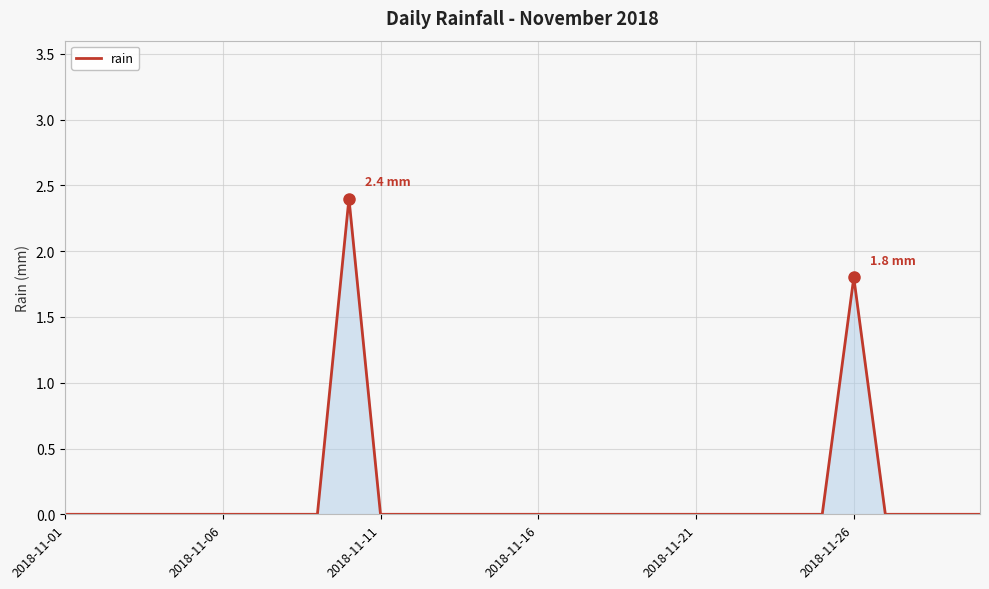

What is the greatest value displayed?

2.4